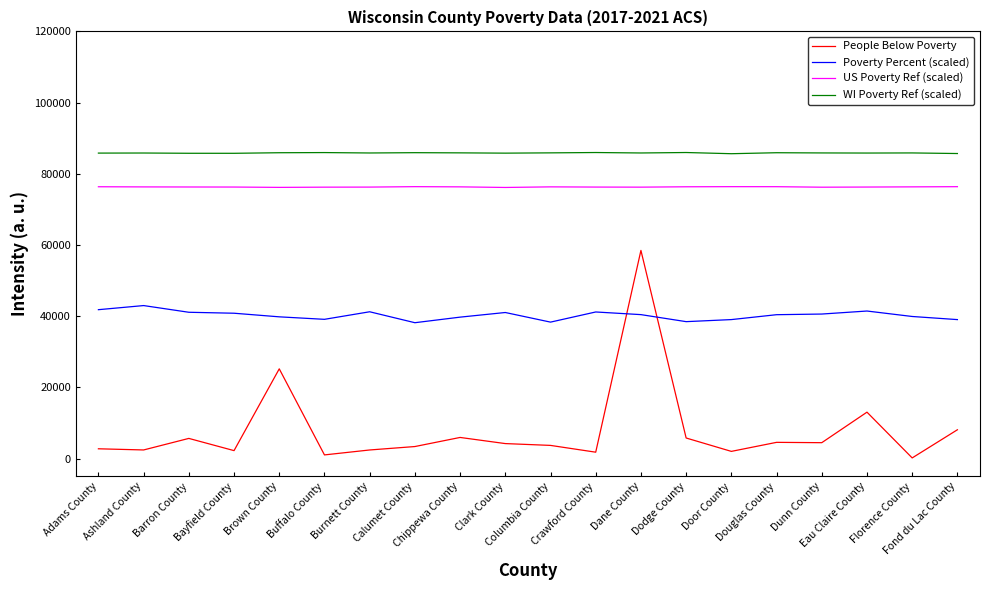

True or false: WI Poverty Ref (scaled) and People Below Poverty intersect in this chart.

False